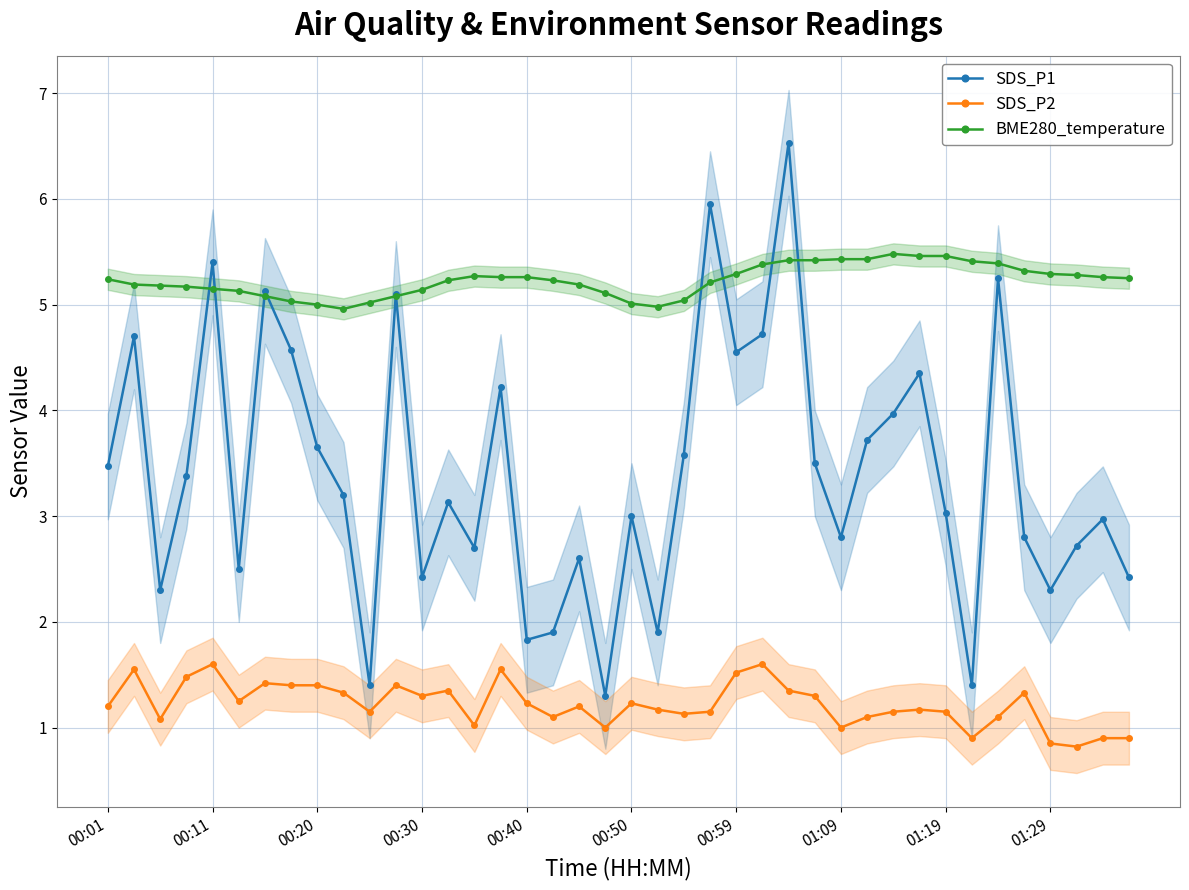

What is the lowest value of the SDS_P1 series?

1.3